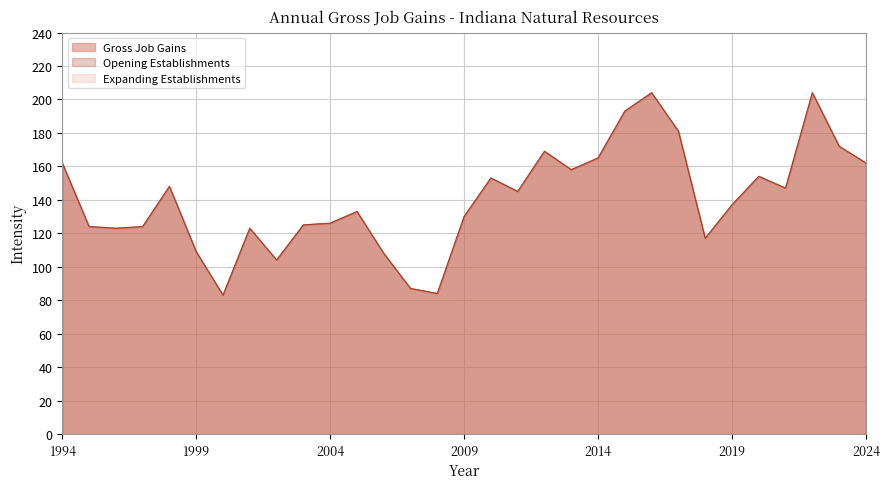

Which series has the largest total across all categories?

Gross Job Gains